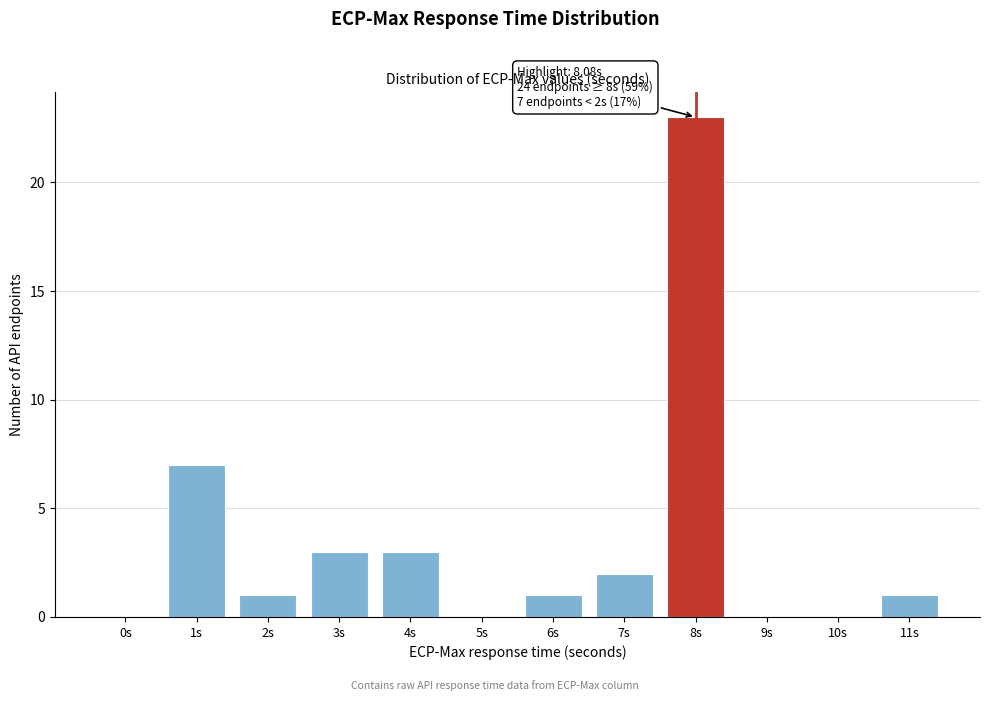

Reading left to right, transcribe all the data shown in this chart.

0s=0	1s=7	2s=1	3s=3	4s=3	5s=0	6s=1	7s=2	8s=23	9s=0	10s=0	11s=1